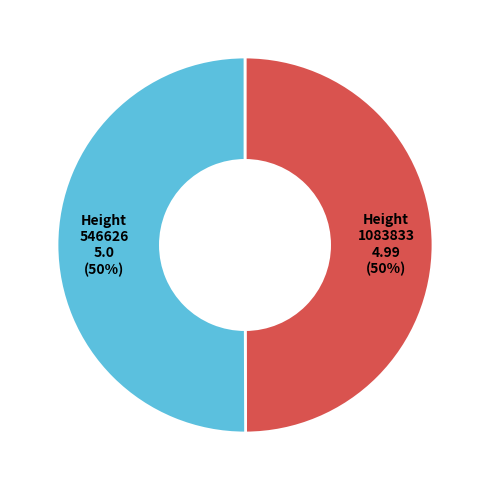

Approximately how many times larger is the value at Height 546626 compared to Height 1083833?

1.0